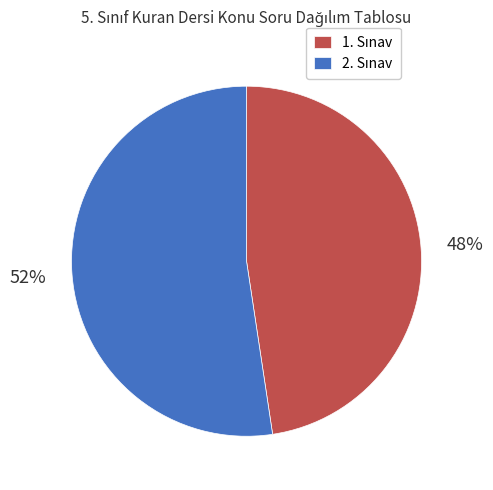

To the nearest percent, what is the average slice percentage?

50%